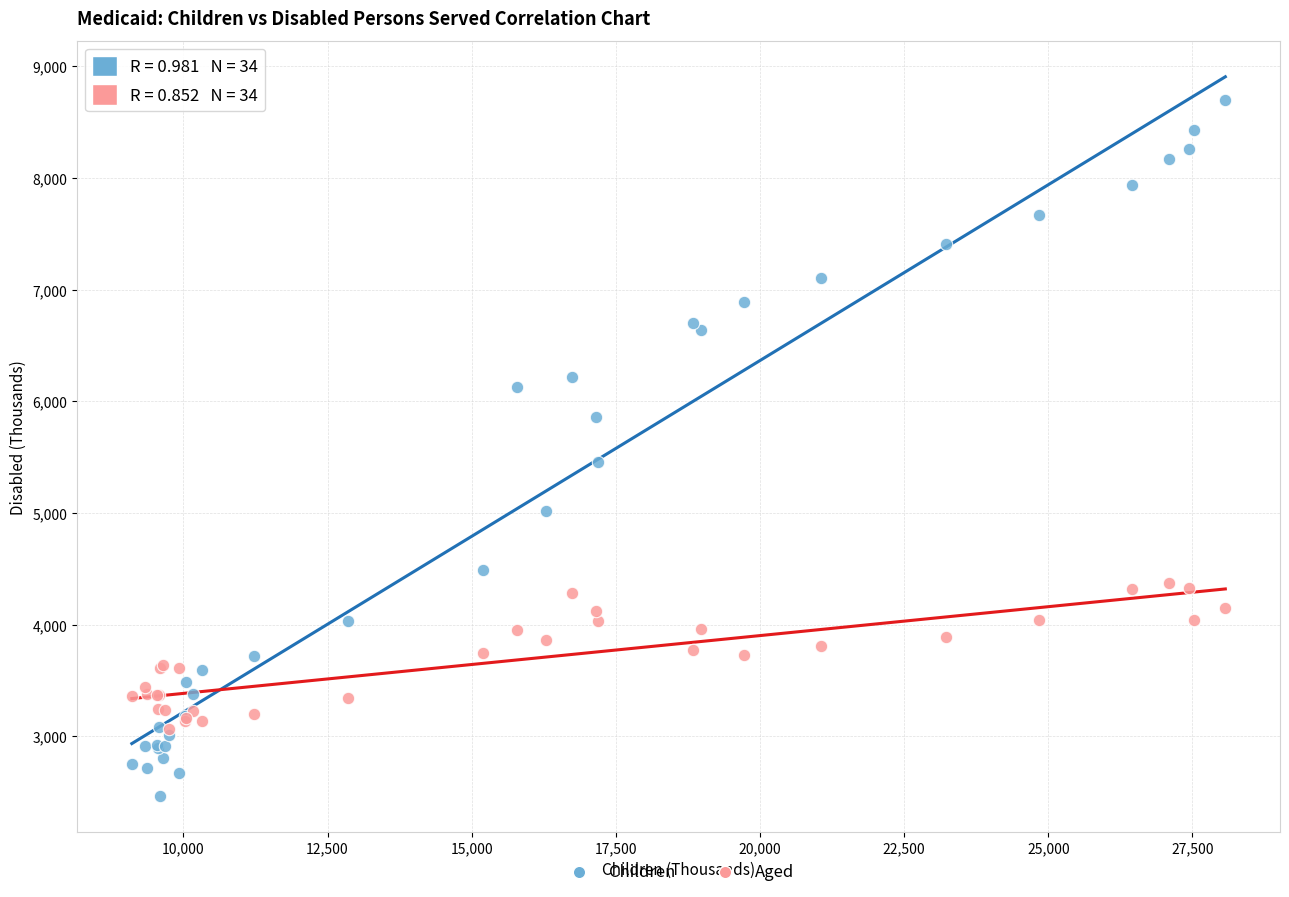

What are all the series names shown in the legend?

Children, Aged